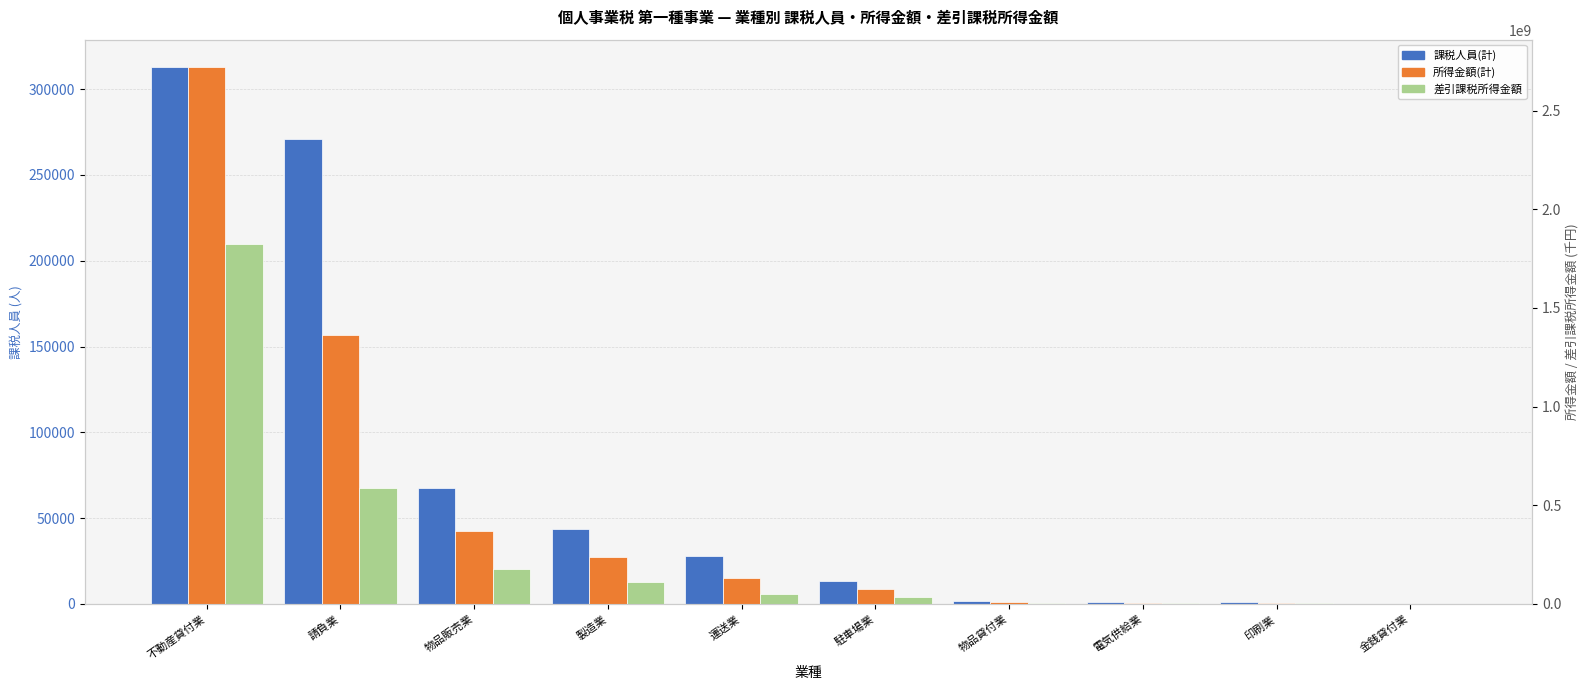

Where does the 課税人員(計) series first go above 28116?

不動産貸付業